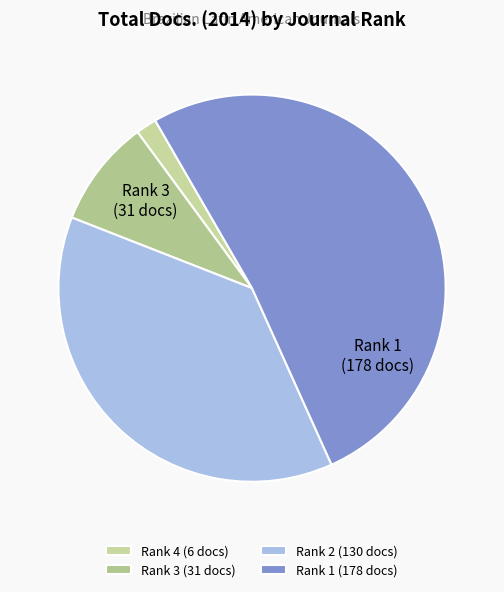

Rank the categories by value from highest to lowest.

Rank 1, Rank 2, Rank 3, Rank 4